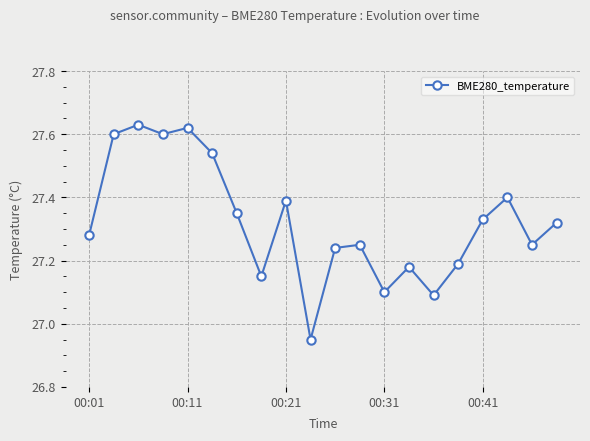

What is the difference between the maximum and minimum values?

0.7